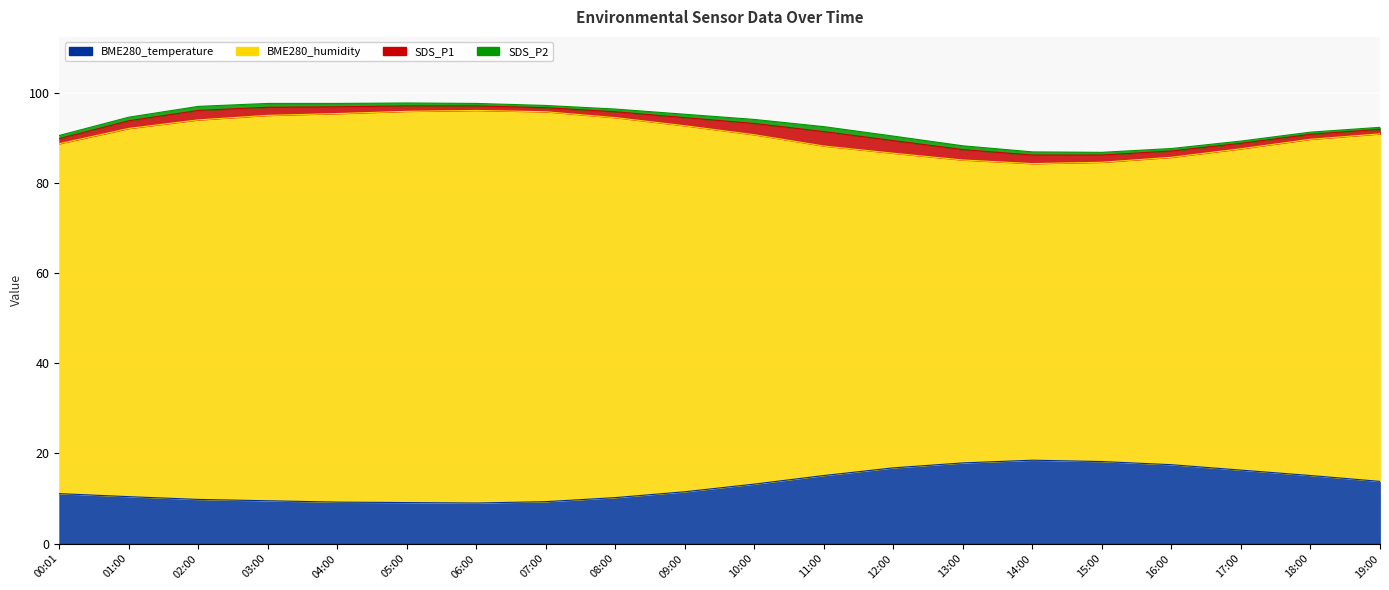

The BME280_humidity series shows 49.0 at 16:00. True or false?

False